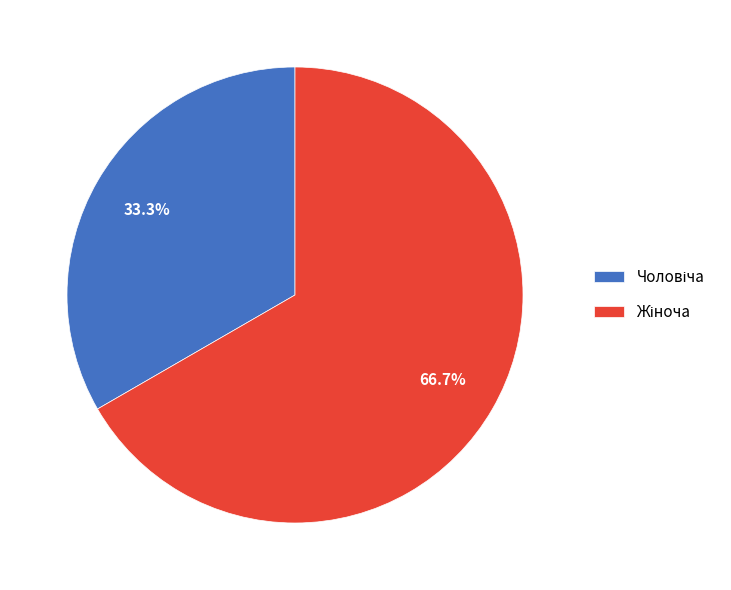

Is there any slice that represents more than half of the pie?

Yes